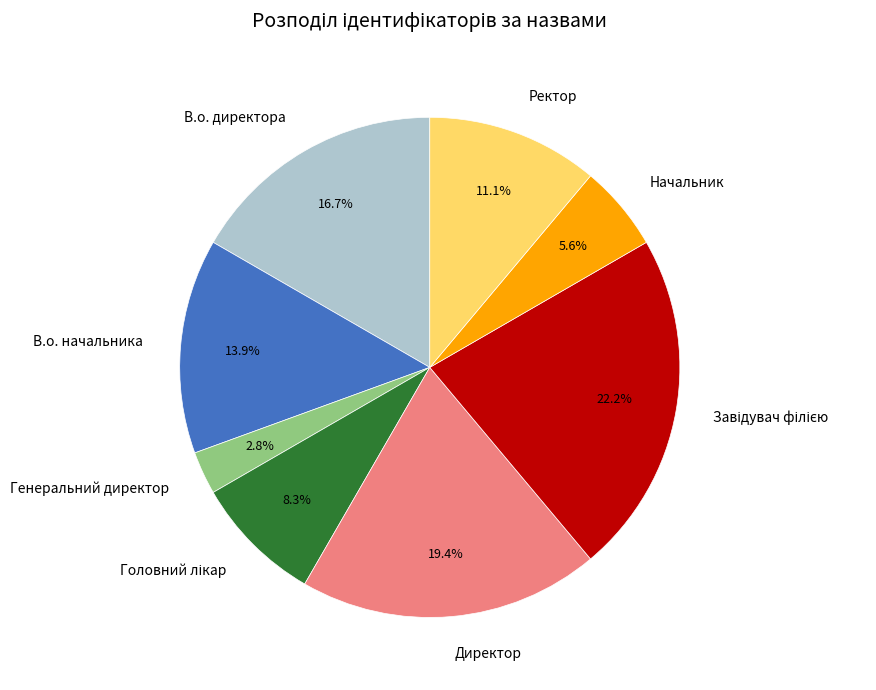

What percentage is the Генеральний директор slice, to the nearest percent?

3%